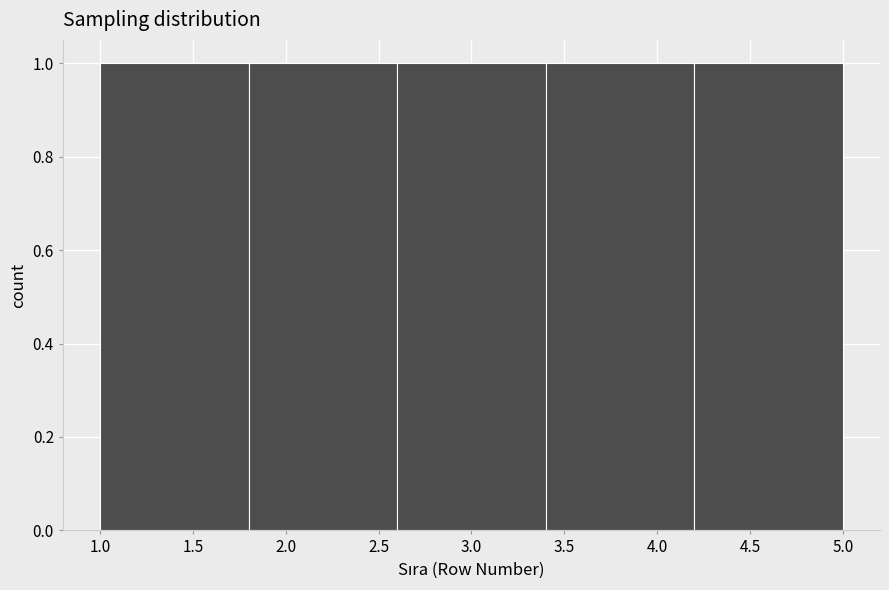

How tall is the bar that spans 2.6 to 3.4 on the x-axis? The values are not printed on the chart, so give them approximately, as read against the axis.

1